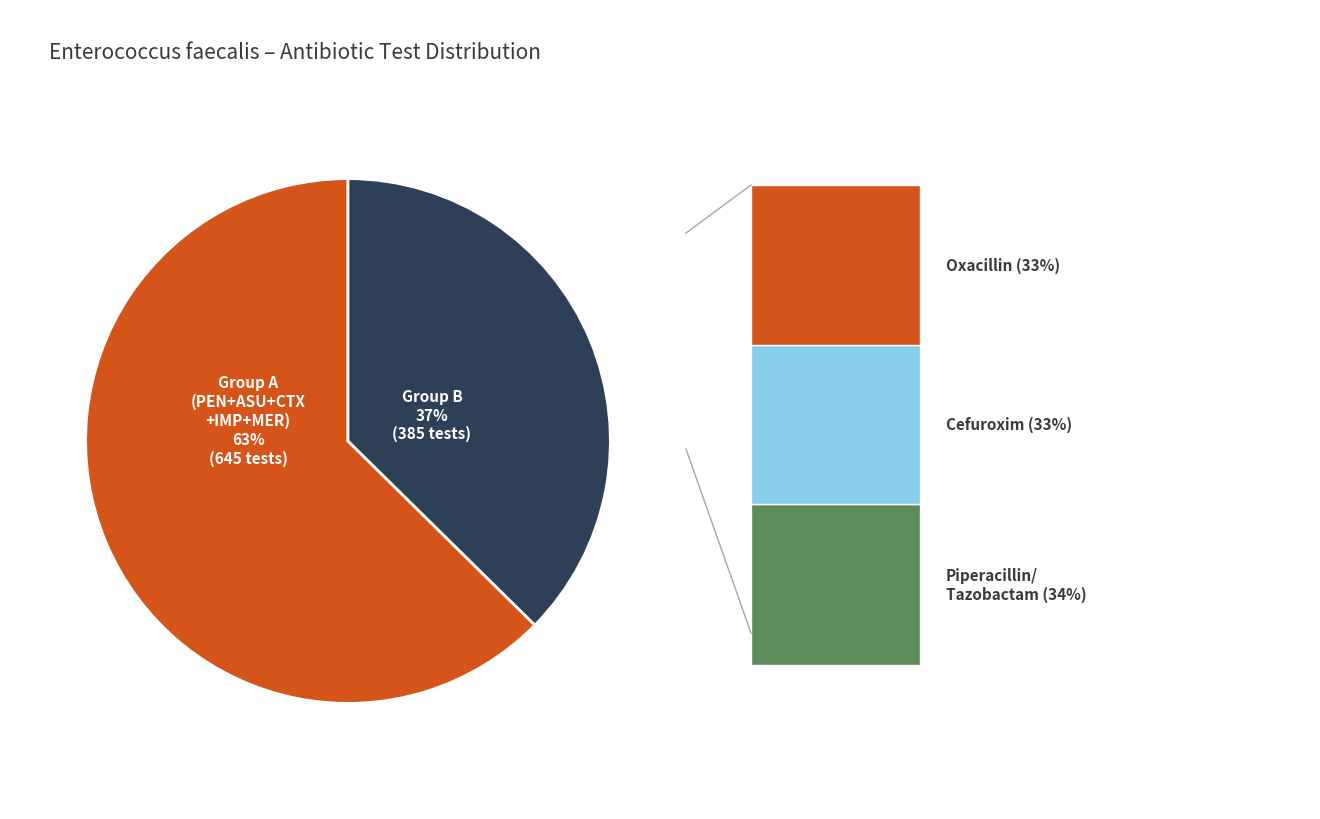

To the nearest percent, what is the average slice percentage?

50%